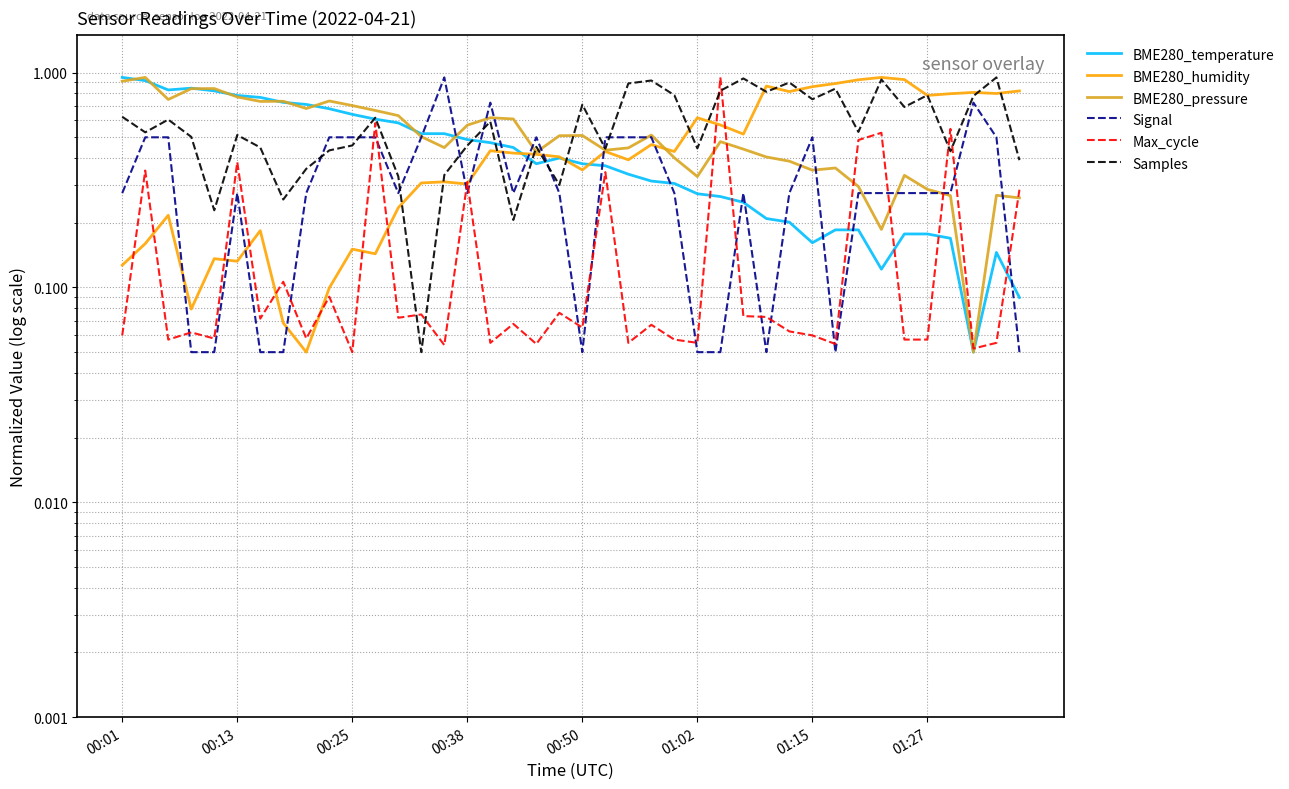

Is it true that Max_cycle equals 0.1 at 00:50?

True